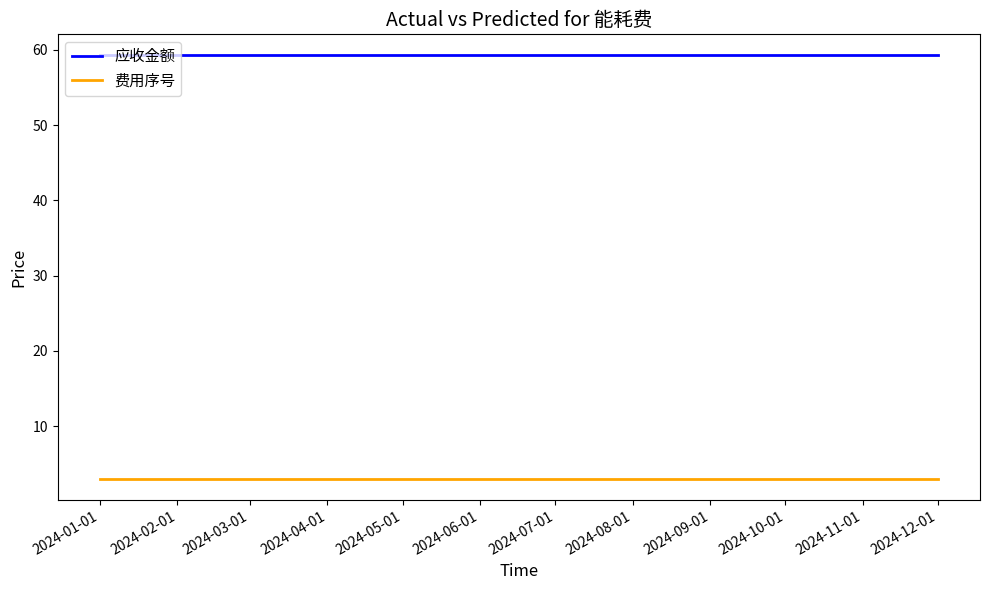

What is the spread (max minus min) of values at 2024-07-01?

56.3